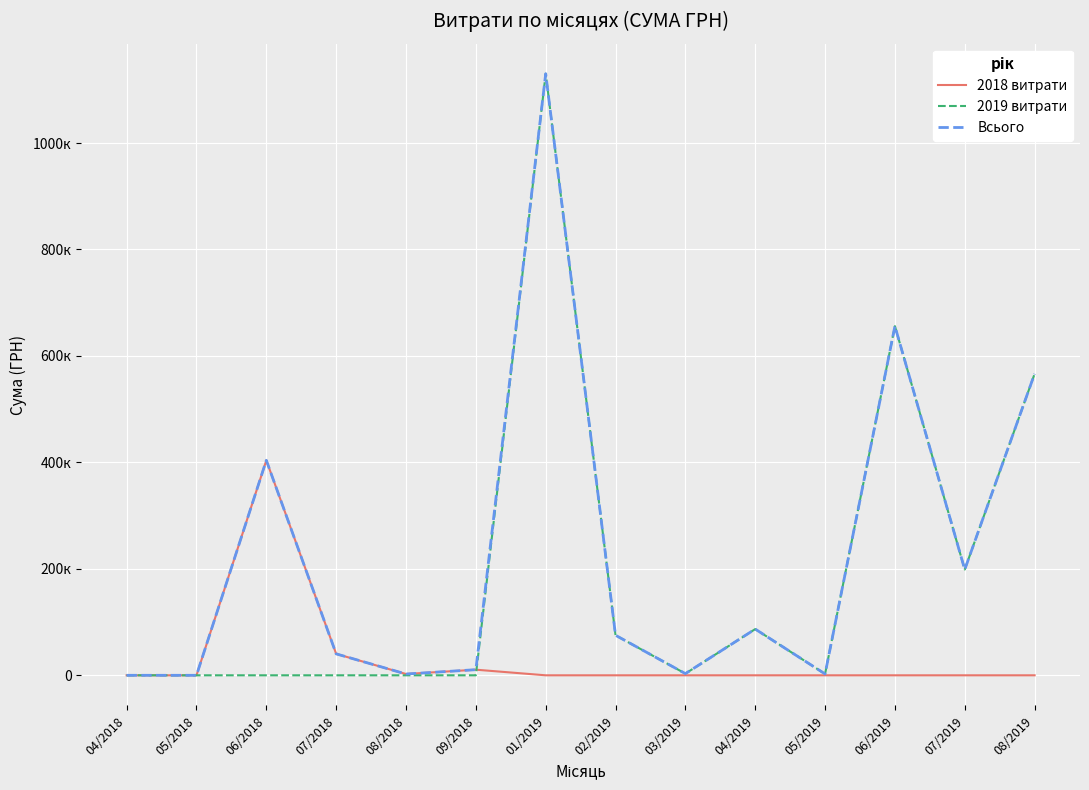

What is the label of the 12th point from the right?

06/2018